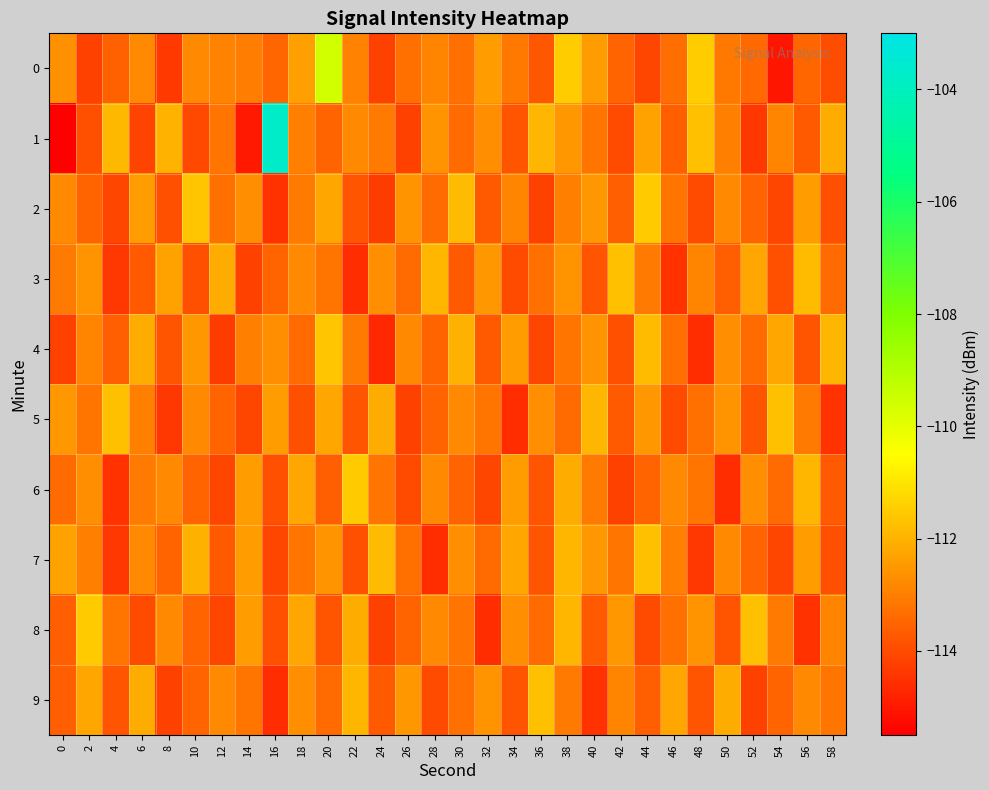

Reading right to left, transcribe all the data shown in this chart.

0: 58=-113.9	56=-113.5	54=-115.0	52=-113.4	50=-113.1	48=-111.5	46=-113.3	44=-114.1	42=-113.5	40=-112.4	38=-111.4	36=-113.8	34=-113.1	32=-112.4	30=-113.3	28=-112.9	26=-113.3	24=-114.2	22=-112.9	20=-109.6	18=-112.3	16=-113.5	14=-113.0	12=-112.9	10=-112.8	8=-114.4	6=-112.8	4=-113.6	2=-114.2	0=-112.6
1: 58=-112.1	56=-113.7	54=-112.9	52=-114.4	50=-113.0	48=-111.7	46=-113.6	44=-112.3	42=-114.0	40=-113.2	38=-112.5	36=-111.9	34=-113.8	32=-112.7	30=-113.4	28=-112.6	26=-114.2	24=-113.1	22=-112.8	20=-113.5	18=-113.0	16=-103.7	14=-115.0	12=-113.2	10=-114.1	8=-112.0	6=-114.2	4=-111.9	2=-113.9	0=-115.5
2: 58=-113.9	56=-112.4	54=-114.1	52=-113.5	50=-112.8	48=-114.0	46=-113.2	44=-111.5	42=-113.6	40=-112.5	38=-113.0	36=-114.2	34=-112.9	32=-113.7	30=-111.8	28=-113.4	26=-112.6	24=-114.3	22=-113.8	20=-112.2	18=-113.1	16=-114.5	14=-112.7	12=-113.3	10=-111.6	8=-113.9	6=-112.4	4=-114.1	2=-113.5	0=-112.8
3: 58=-113.4	56=-111.8	54=-113.9	52=-112.2	50=-113.6	48=-112.9	46=-114.5	44=-113.1	42=-111.7	40=-113.8	38=-112.6	36=-113.3	34=-114.0	32=-112.5	30=-113.7	28=-111.9	26=-113.4	24=-112.7	22=-114.6	20=-113.2	18=-112.8	16=-113.5	14=-114.2	12=-112.1	10=-113.9	8=-112.3	6=-113.7	4=-114.4	2=-112.6	0=-113.1
4: 58=-111.9	56=-113.8	54=-112.2	52=-113.4	50=-112.7	48=-114.6	46=-113.3	44=-111.8	42=-113.9	40=-112.6	38=-113.2	36=-114.1	34=-112.4	32=-113.7	30=-112.0	28=-113.5	26=-112.8	24=-114.7	22=-113.1	20=-111.6	18=-113.4	16=-112.7	14=-113.0	12=-114.3	10=-112.5	8=-113.8	6=-112.1	4=-113.6	2=-112.9	0=-114.2
5: 58=-114.5	56=-113.1	54=-111.7	52=-113.8	50=-112.6	48=-113.3	46=-114.0	44=-112.5	42=-113.7	40=-111.9	38=-113.4	36=-112.7	34=-114.6	32=-113.2	30=-112.8	28=-113.5	26=-114.2	24=-112.1	22=-113.8	20=-112.2	18=-113.9	16=-112.4	14=-114.1	12=-113.5	10=-112.8	8=-114.4	6=-113.0	4=-111.7	2=-113.2	0=-112.5
6: 58=-113.7	56=-111.9	54=-113.4	52=-112.7	50=-114.6	48=-113.2	46=-112.8	44=-113.5	42=-114.2	40=-113.1	38=-112.1	36=-113.8	34=-112.4	32=-114.1	30=-113.5	28=-112.8	26=-114.0	24=-113.2	22=-111.5	20=-113.6	18=-112.2	16=-113.9	14=-112.4	12=-114.1	10=-113.5	8=-112.8	6=-113.1	4=-114.5	2=-112.7	0=-113.4
7: 58=-113.9	56=-112.4	54=-114.1	52=-113.5	50=-112.8	48=-114.4	46=-113.0	44=-111.7	42=-113.2	40=-112.5	38=-111.9	36=-113.8	34=-112.2	32=-113.4	30=-112.7	28=-114.6	26=-113.3	24=-111.8	22=-113.9	20=-112.6	18=-113.2	16=-114.1	14=-112.4	12=-113.7	10=-112.0	8=-113.5	6=-112.8	4=-114.4	2=-113.0	0=-112.3
8: 58=-112.9	56=-114.5	54=-113.1	52=-111.7	50=-113.8	48=-112.6	46=-113.3	44=-114.0	42=-112.5	40=-113.7	38=-111.9	36=-113.4	34=-112.7	32=-114.6	30=-113.2	28=-112.8	26=-113.5	24=-114.2	22=-112.1	20=-113.8	18=-112.2	16=-113.9	14=-112.4	12=-114.1	10=-113.5	8=-112.8	6=-114.0	4=-113.2	2=-111.5	0=-113.6
9: 58=-113.2	56=-112.8	54=-113.5	52=-114.2	50=-112.1	48=-113.8	46=-112.2	44=-113.6	42=-112.9	40=-114.5	38=-113.1	36=-111.7	34=-113.8	32=-112.6	30=-113.3	28=-114.0	26=-112.5	24=-113.7	22=-111.9	20=-113.4	18=-112.7	16=-114.6	14=-113.2	12=-112.8	10=-113.5	8=-114.2	6=-112.1	4=-113.8	2=-112.2	0=-113.6